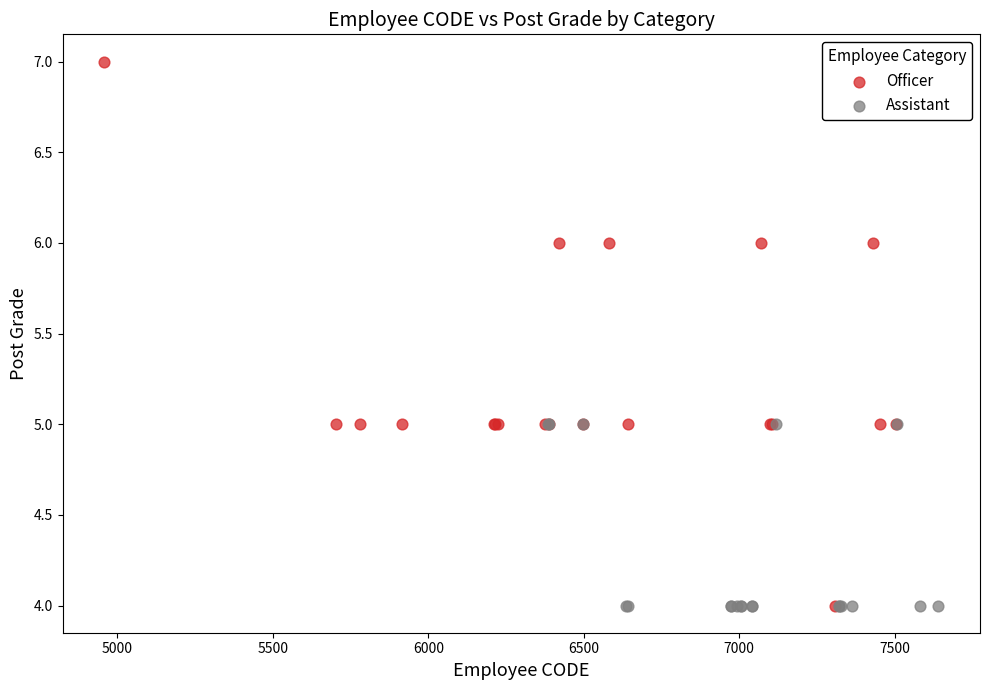

Which series contains the highest Y value?

Officer